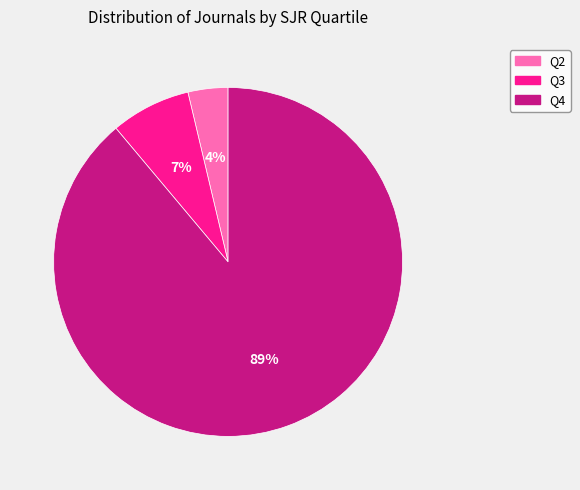

How many slices are in this pie chart?

3